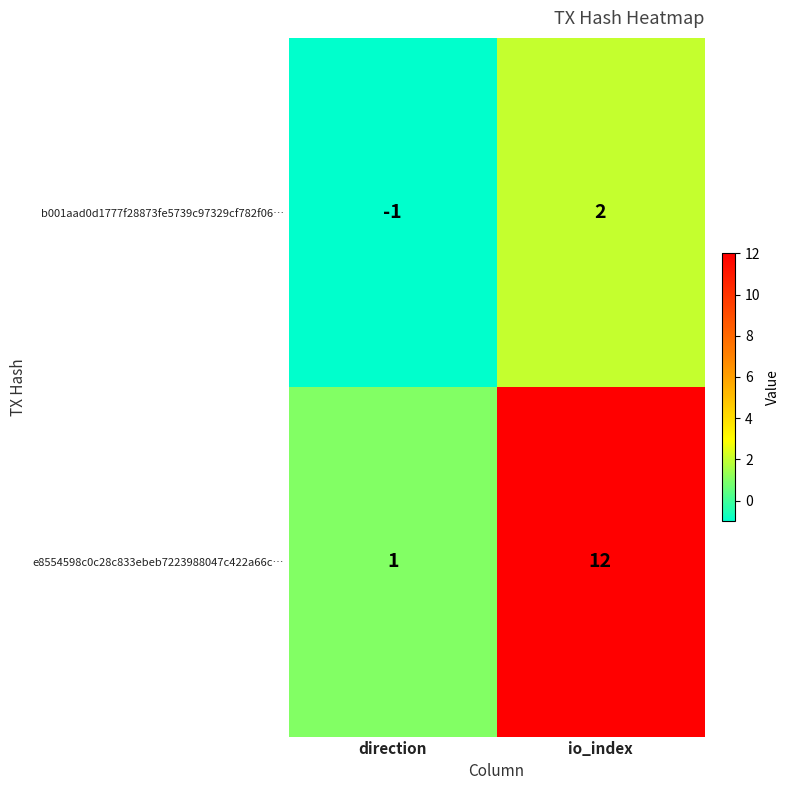

What is the difference between the maximum and minimum values in the b001aad0d1777f28873fe5739c97329cf782f06… series?

3